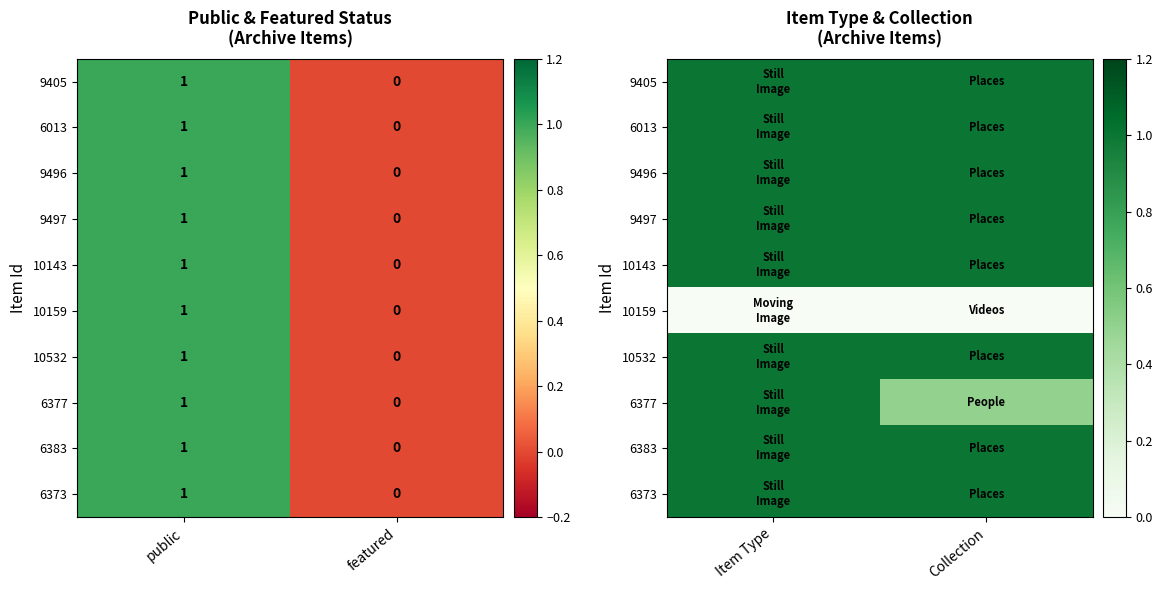

Rank the categories by 10143 value from highest to lowest.

Item Type, Collection